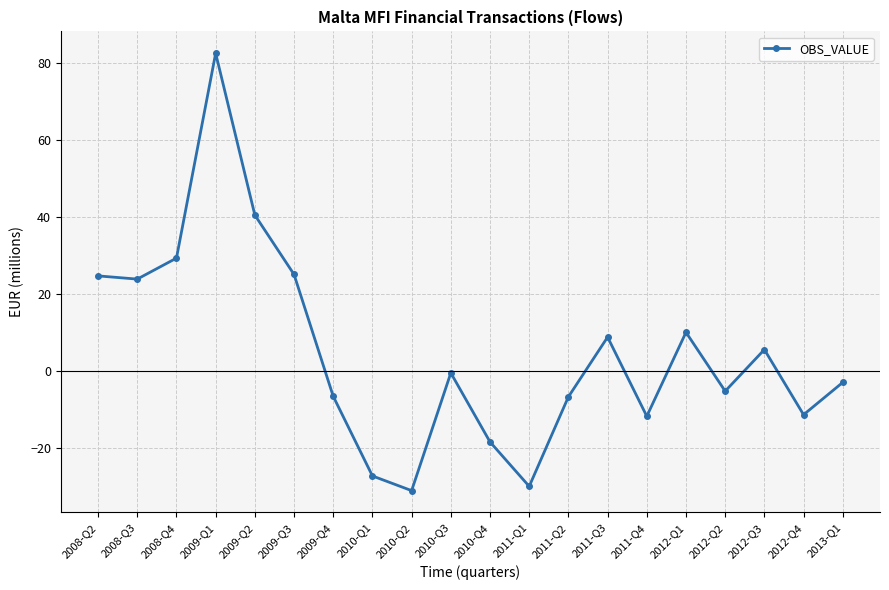

The value at 2011-Q4 is -20.5. True or false?

False